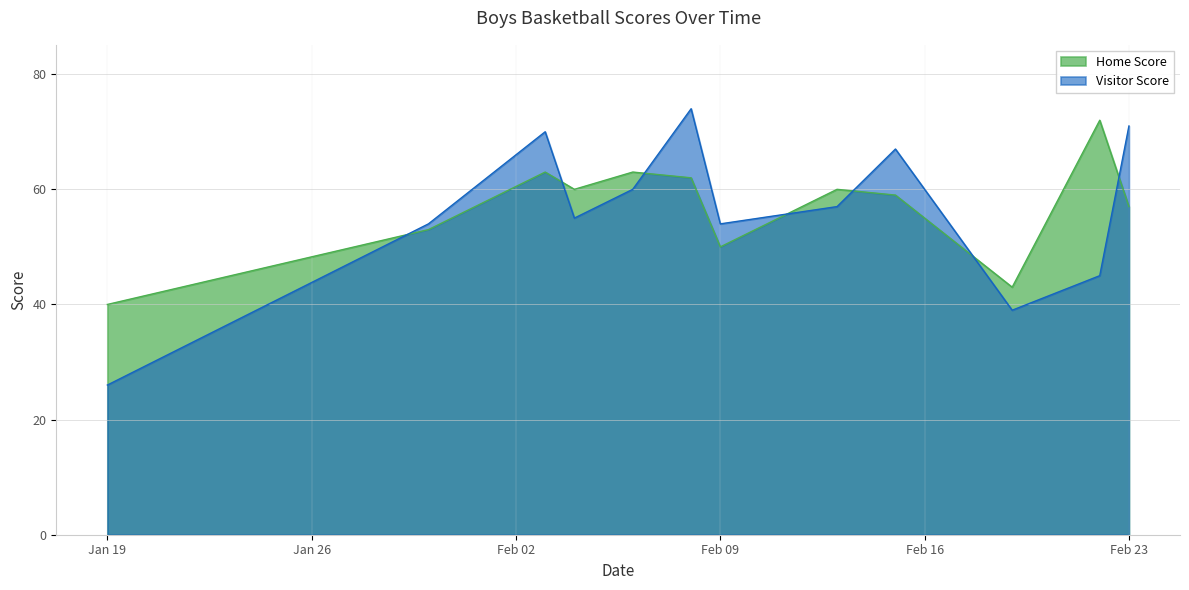

At which category is the sum across all series the highest?

2021-02-08